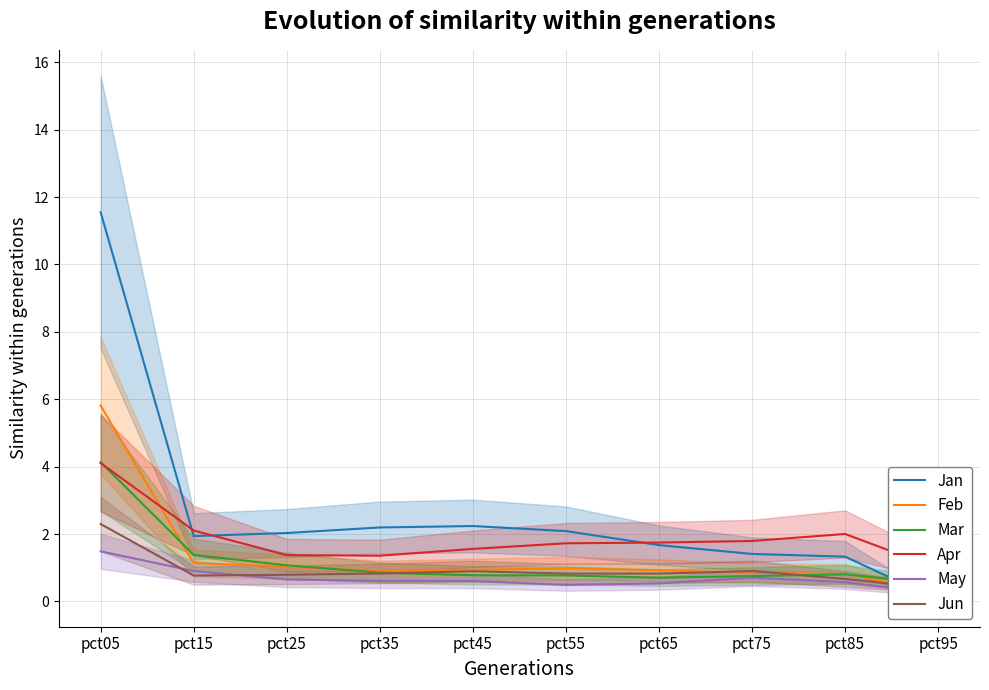

What is the value of the Feb point at the 10th from the left?

0.3